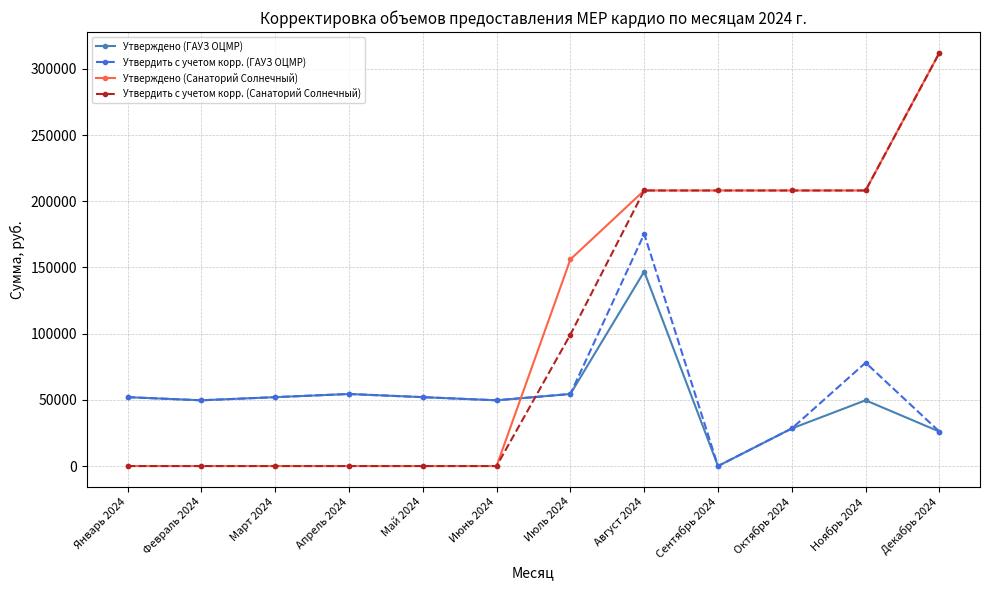

The value of Утвердить с учетом корр. (ГАУЗ ОЦМР) at Февраль 2024 is 49653.1. True or false?

True